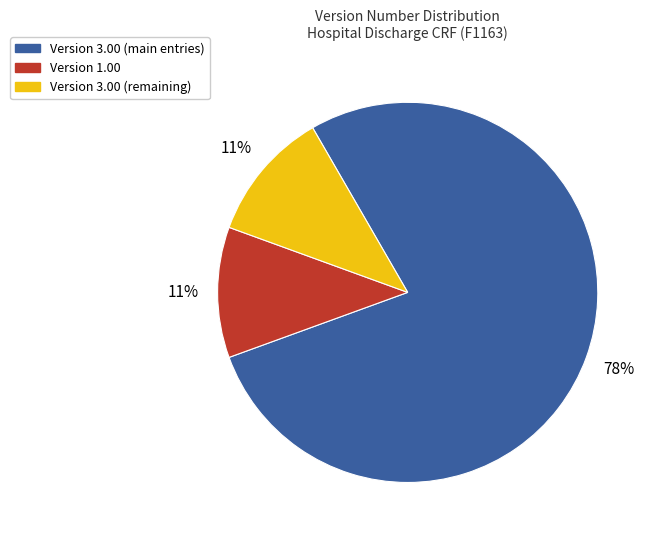

To the nearest percent, what is the difference between the largest and smallest slice percentages?

67%